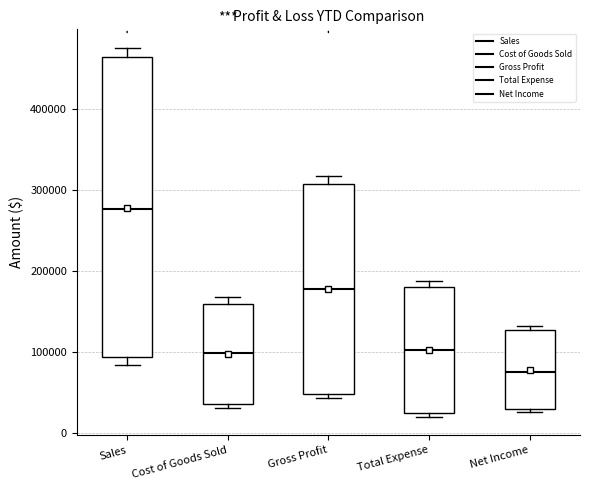

Reading left to right, read every box against the y-axis: the position of its median line, the range the box covers, and the ends of its whiskers. The values are not printed on the chart, so give them approximately, as read against the axis.

Sales: median 280000, box 90000 to 460000, whiskers 80000 to 480000
Cost of Goods Sold: median 100000, box 30000 to 160000, whiskers 30000 (just below the box's lower edge) to 170000
Gross Profit: median 180000, box 50000 to 310000, whiskers 40000 to 320000
Total Expense: median 100000, box 20000 to 180000, whiskers 20000 (just below the box's lower edge) to 190000
Net Income: median 80000, box 30000 to 130000, whiskers 30000 (just below the box's lower edge) to 130000 (just above the box's upper edge)